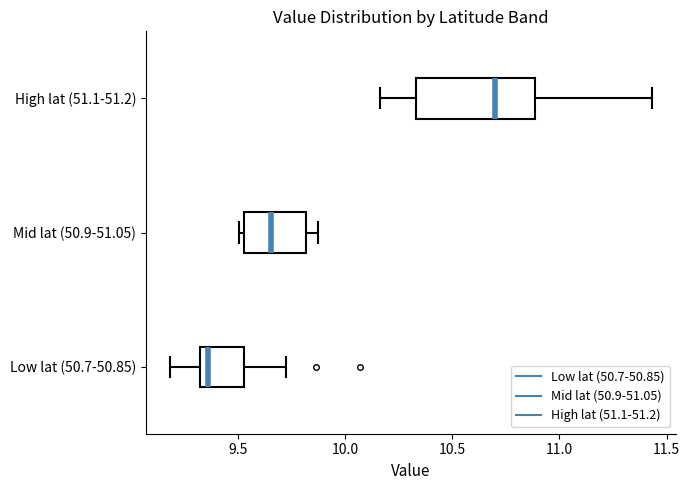

Where is the left edge of the box for Mid lat (50.9-51.05) on the x-axis? The values are not printed on the chart, so give them approximately, as read against the axis.

9.55